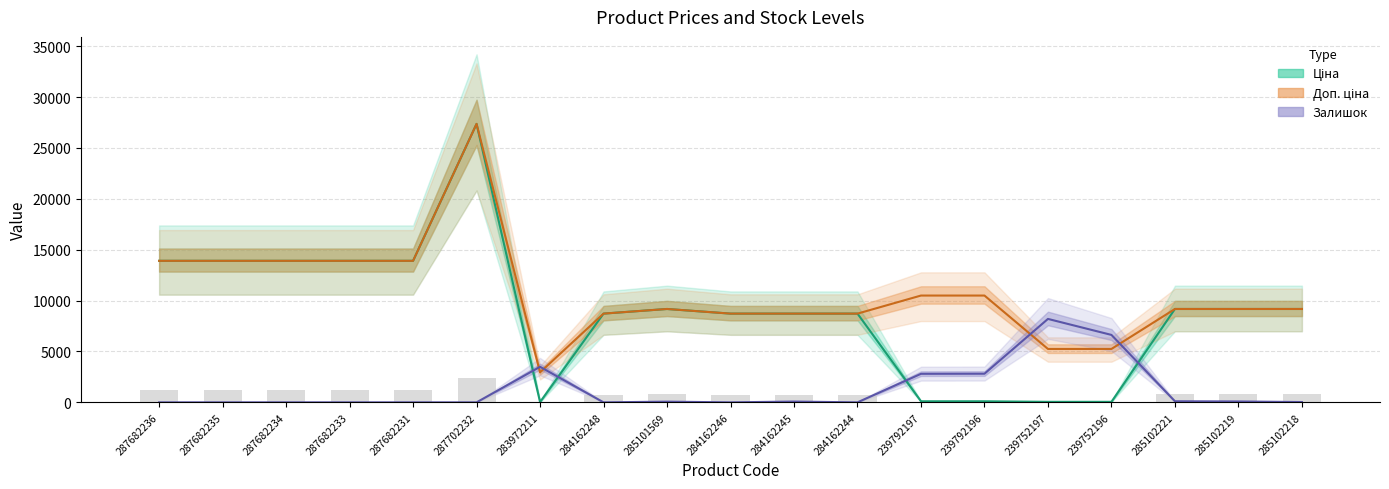

True or false: Доп. ціна (mid) has a value of 18379.1 at 287682234.

False